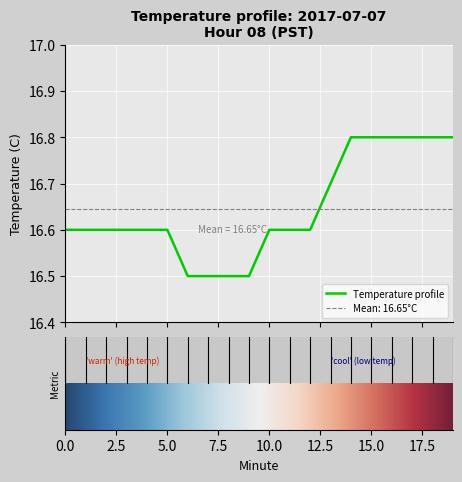

What value does the data have at 15?

16.8